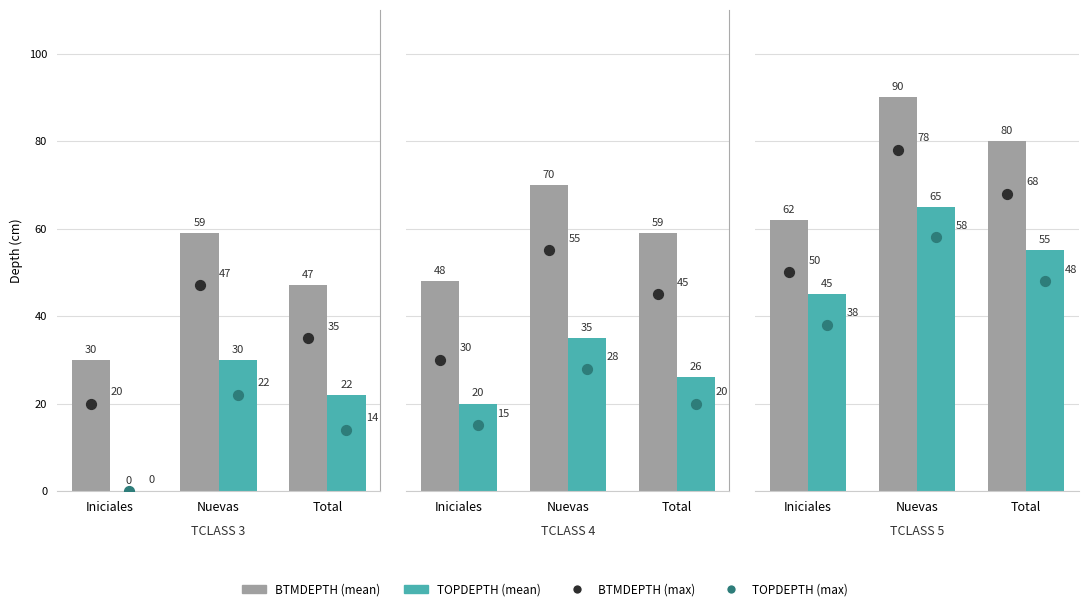

Which series has the largest Y range (max minus min)?

BTMDEPTH (mean)